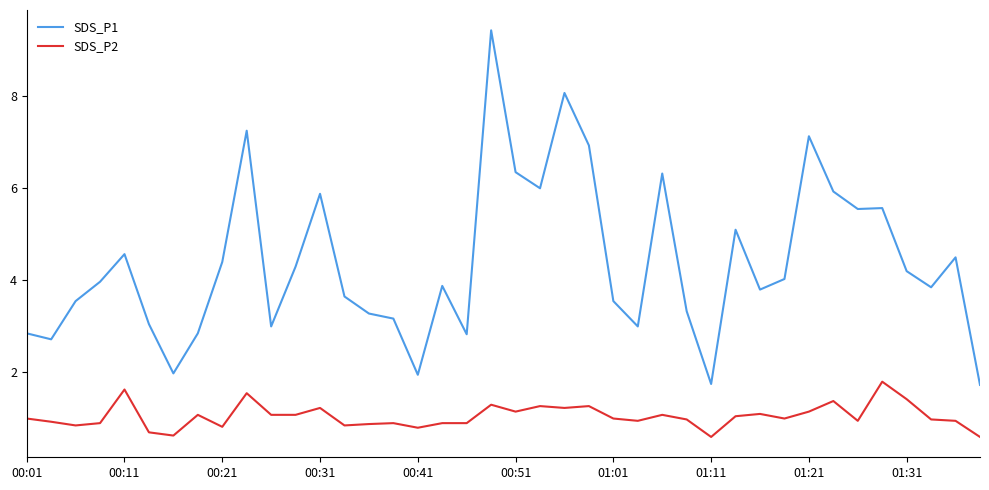

What is the smallest value displayed?

0.6